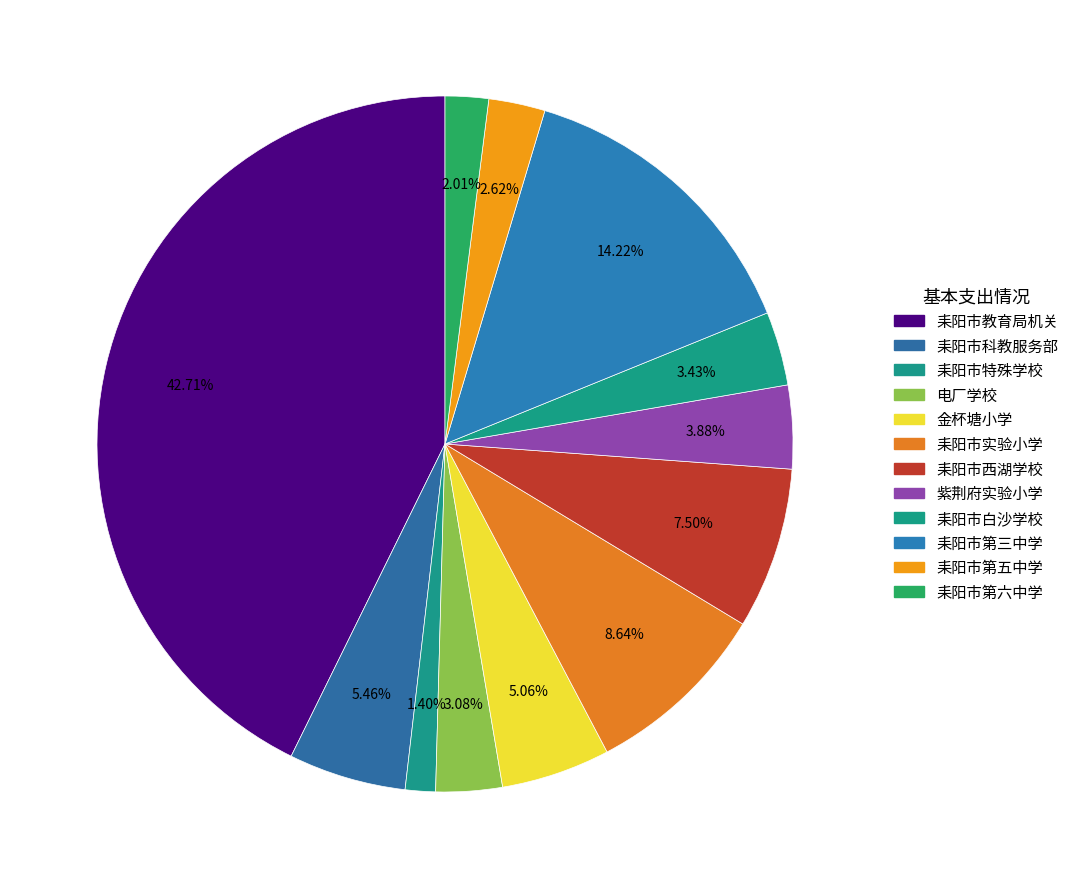

Count the number of slices in the pie.

12